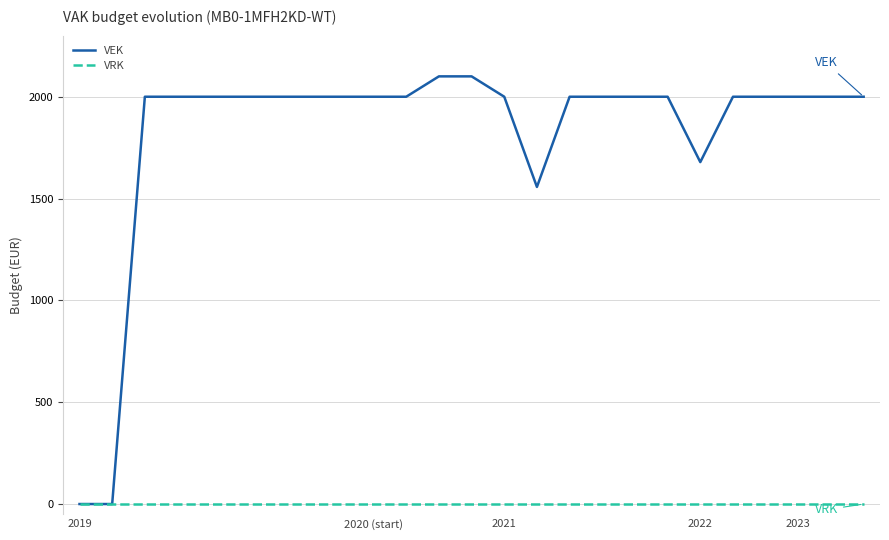

Which series has the largest range (max minus min)?

VEK